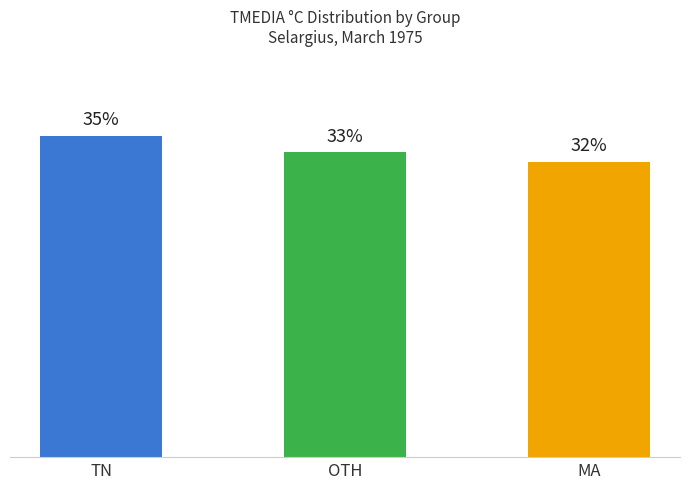

At which category does the chart reach its peak across all series?

TN